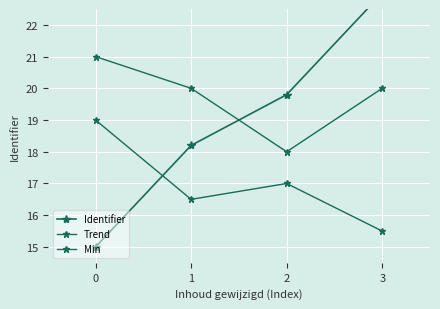

How many lines are shown in the chart?

3